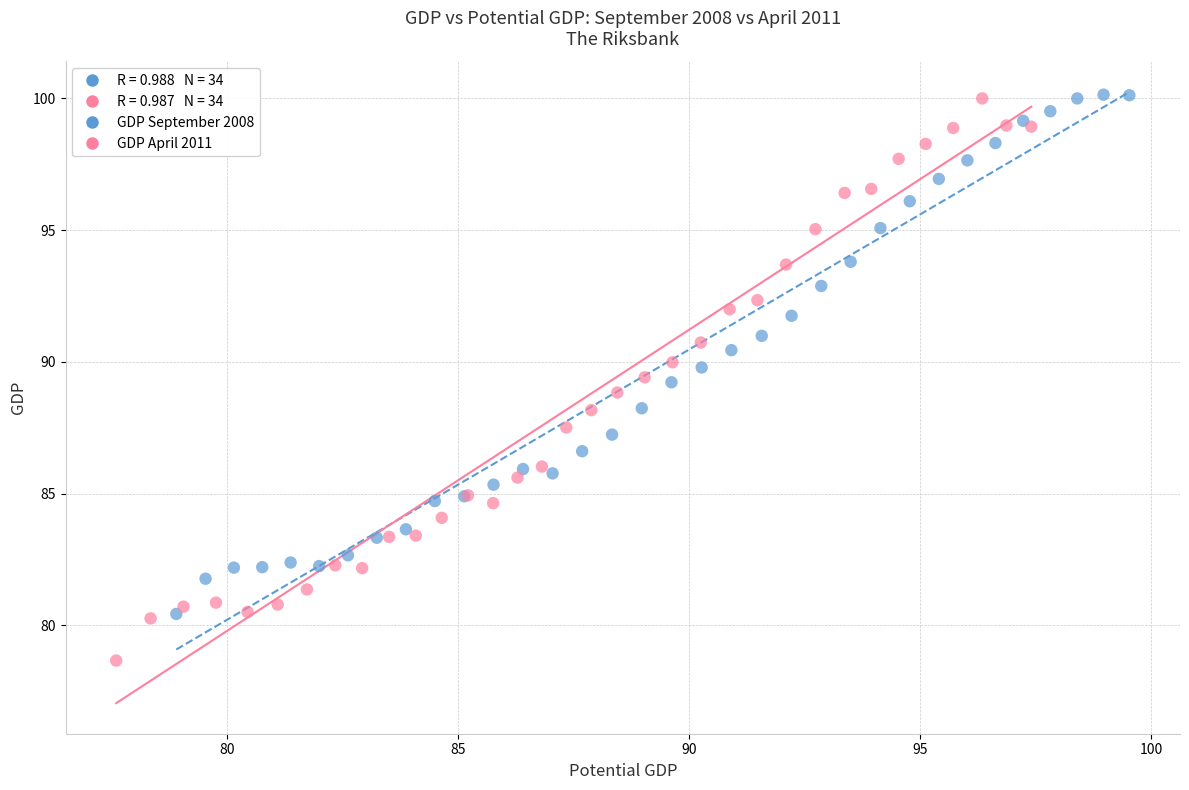

Which series has the largest Y range (max minus min)?

GDP April 2011